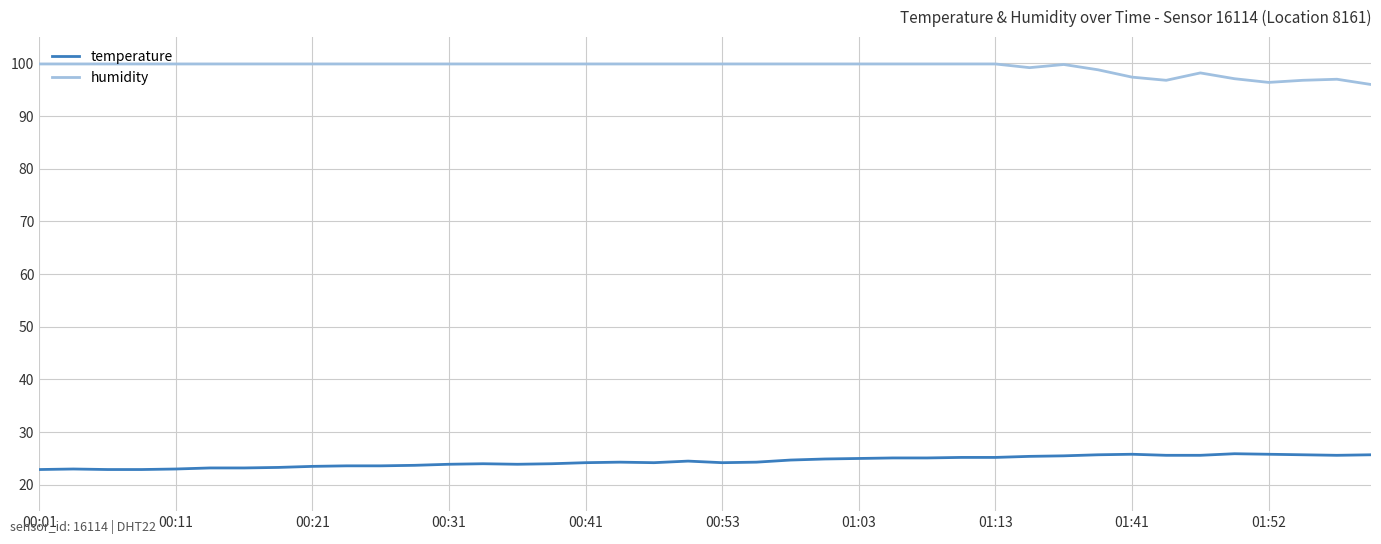

Rank the series by their average value, from lowest to highest.

temperature, humidity